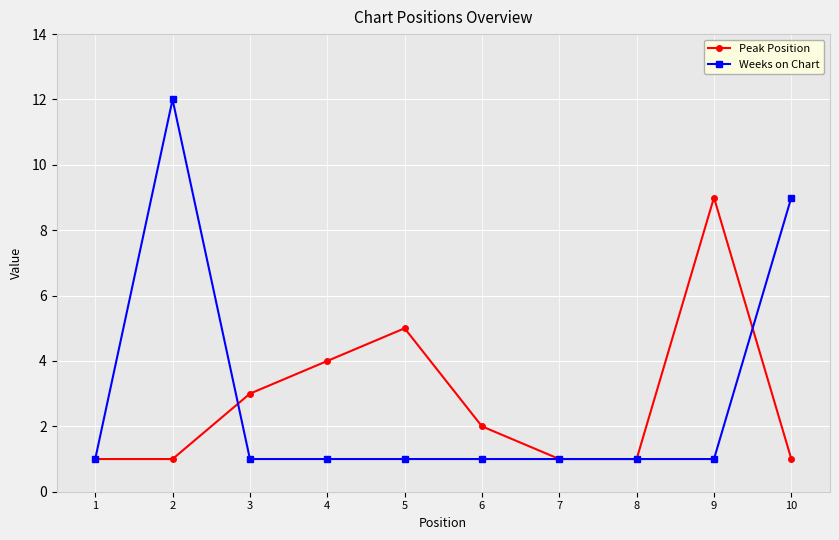

List the series in order of their peak value, highest first.

Weeks on Chart, Peak Position